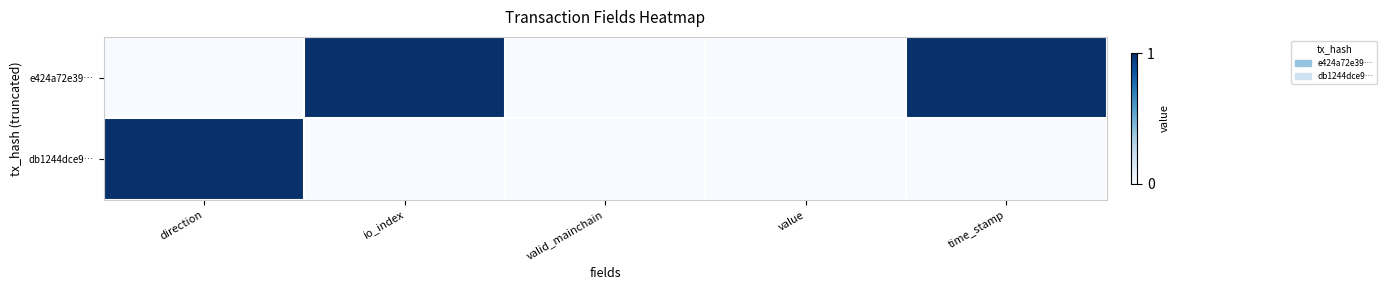

Reading right to left, what are all the values shown in this chart?

e424a72e39…: time_stamp=1	value=0	valid_mainchain=0	io_index=1	direction=0
db1244dce9…: time_stamp=0	value=0	valid_mainchain=0	io_index=0	direction=1